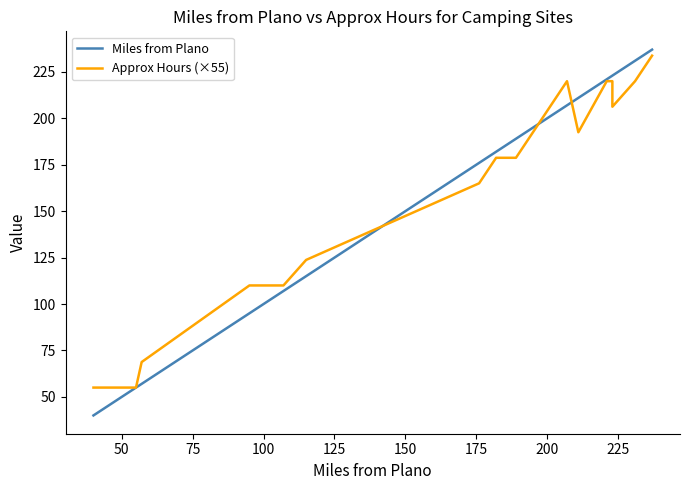

Count the number of data series in this chart.

2